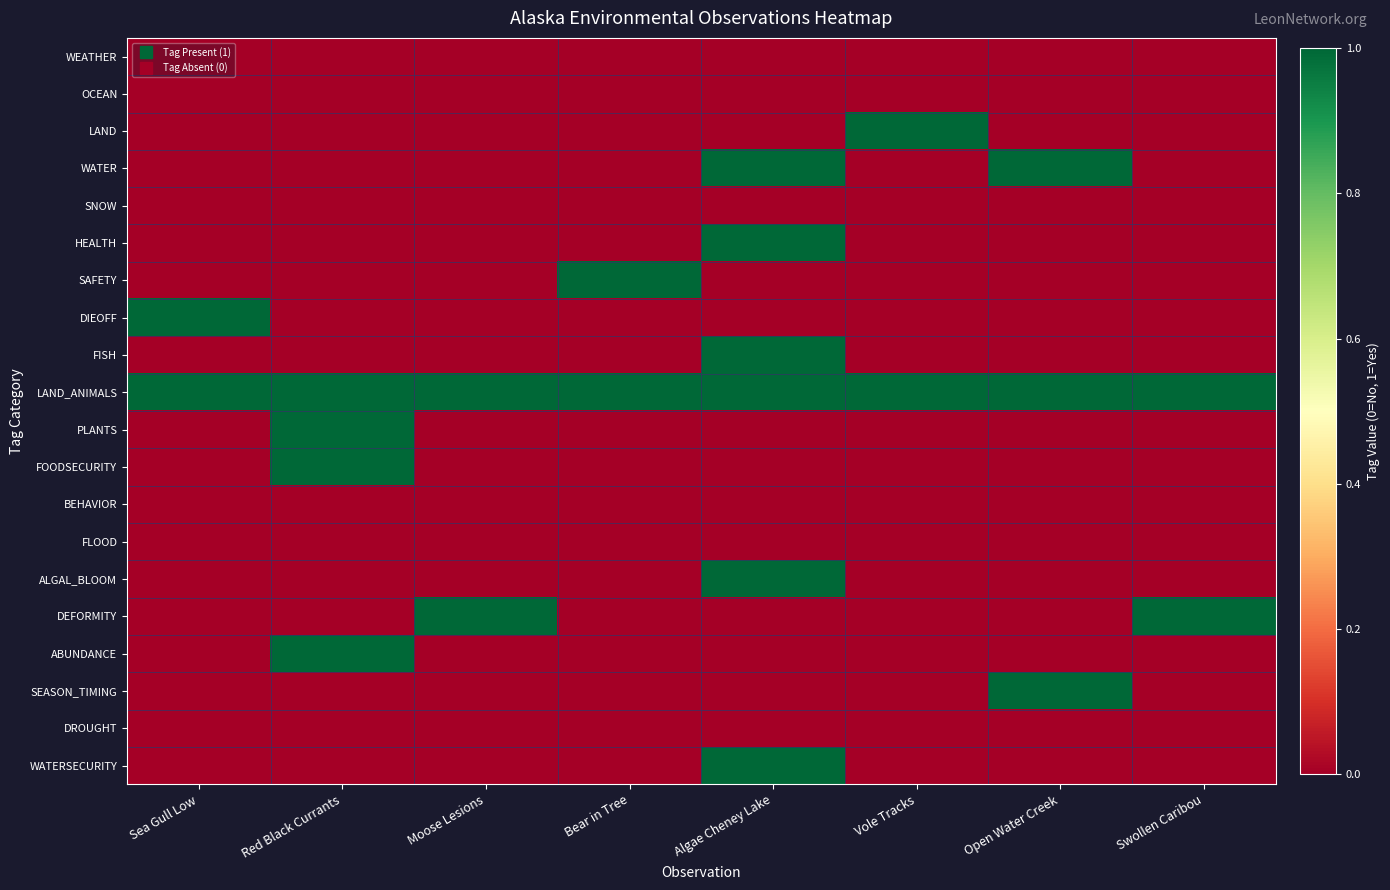

Reading left to right, what are all the values shown in this chart?

WEATHER: Sea Gull Low=0	Red Black Currants=0	Moose Lesions=0	Bear in Tree=0	Algae Cheney Lake=0	Vole Tracks=0	Open Water Creek=0	Swollen Caribou=0
OCEAN: Sea Gull Low=0	Red Black Currants=0	Moose Lesions=0	Bear in Tree=0	Algae Cheney Lake=0	Vole Tracks=0	Open Water Creek=0	Swollen Caribou=0
LAND: Sea Gull Low=0	Red Black Currants=0	Moose Lesions=0	Bear in Tree=0	Algae Cheney Lake=0	Vole Tracks=1	Open Water Creek=0	Swollen Caribou=0
WATER: Sea Gull Low=0	Red Black Currants=0	Moose Lesions=0	Bear in Tree=0	Algae Cheney Lake=1	Vole Tracks=0	Open Water Creek=1	Swollen Caribou=0
SNOW: Sea Gull Low=0	Red Black Currants=0	Moose Lesions=0	Bear in Tree=0	Algae Cheney Lake=0	Vole Tracks=0	Open Water Creek=0	Swollen Caribou=0
HEALTH: Sea Gull Low=0	Red Black Currants=0	Moose Lesions=0	Bear in Tree=0	Algae Cheney Lake=1	Vole Tracks=0	Open Water Creek=0	Swollen Caribou=0
SAFETY: Sea Gull Low=0	Red Black Currants=0	Moose Lesions=0	Bear in Tree=1	Algae Cheney Lake=0	Vole Tracks=0	Open Water Creek=0	Swollen Caribou=0
DIEOFF: Sea Gull Low=1	Red Black Currants=0	Moose Lesions=0	Bear in Tree=0	Algae Cheney Lake=0	Vole Tracks=0	Open Water Creek=0	Swollen Caribou=0
FISH: Sea Gull Low=0	Red Black Currants=0	Moose Lesions=0	Bear in Tree=0	Algae Cheney Lake=1	Vole Tracks=0	Open Water Creek=0	Swollen Caribou=0
LAND_ANIMALS: Sea Gull Low=1	Red Black Currants=1	Moose Lesions=1	Bear in Tree=1	Algae Cheney Lake=1	Vole Tracks=1	Open Water Creek=1	Swollen Caribou=1
PLANTS: Sea Gull Low=0	Red Black Currants=1	Moose Lesions=0	Bear in Tree=0	Algae Cheney Lake=0	Vole Tracks=0	Open Water Creek=0	Swollen Caribou=0
FOODSECURITY: Sea Gull Low=0	Red Black Currants=1	Moose Lesions=0	Bear in Tree=0	Algae Cheney Lake=0	Vole Tracks=0	Open Water Creek=0	Swollen Caribou=0
BEHAVIOR: Sea Gull Low=0	Red Black Currants=0	Moose Lesions=0	Bear in Tree=0	Algae Cheney Lake=0	Vole Tracks=0	Open Water Creek=0	Swollen Caribou=0
FLOOD: Sea Gull Low=0	Red Black Currants=0	Moose Lesions=0	Bear in Tree=0	Algae Cheney Lake=0	Vole Tracks=0	Open Water Creek=0	Swollen Caribou=0
ALGAL_BLOOM: Sea Gull Low=0	Red Black Currants=0	Moose Lesions=0	Bear in Tree=0	Algae Cheney Lake=1	Vole Tracks=0	Open Water Creek=0	Swollen Caribou=0
DEFORMITY: Sea Gull Low=0	Red Black Currants=0	Moose Lesions=1	Bear in Tree=0	Algae Cheney Lake=0	Vole Tracks=0	Open Water Creek=0	Swollen Caribou=1
ABUNDANCE: Sea Gull Low=0	Red Black Currants=1	Moose Lesions=0	Bear in Tree=0	Algae Cheney Lake=0	Vole Tracks=0	Open Water Creek=0	Swollen Caribou=0
SEASON_TIMING: Sea Gull Low=0	Red Black Currants=0	Moose Lesions=0	Bear in Tree=0	Algae Cheney Lake=0	Vole Tracks=0	Open Water Creek=1	Swollen Caribou=0
DROUGHT: Sea Gull Low=0	Red Black Currants=0	Moose Lesions=0	Bear in Tree=0	Algae Cheney Lake=0	Vole Tracks=0	Open Water Creek=0	Swollen Caribou=0
WATERSECURITY: Sea Gull Low=0	Red Black Currants=0	Moose Lesions=0	Bear in Tree=0	Algae Cheney Lake=1	Vole Tracks=0	Open Water Creek=0	Swollen Caribou=0